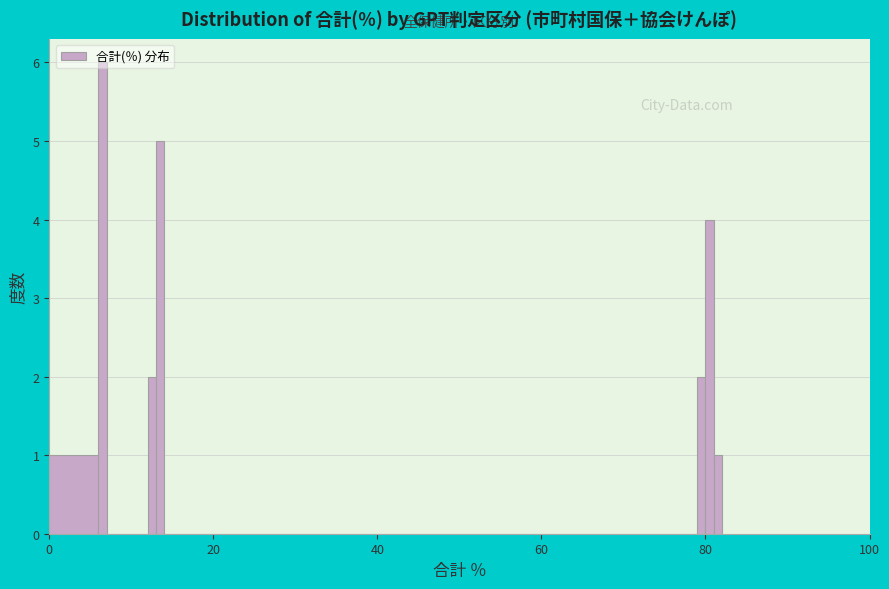

Around what value on the x-axis is the tallest bar? Give the approximate position of its centre, as read against the axis.

6